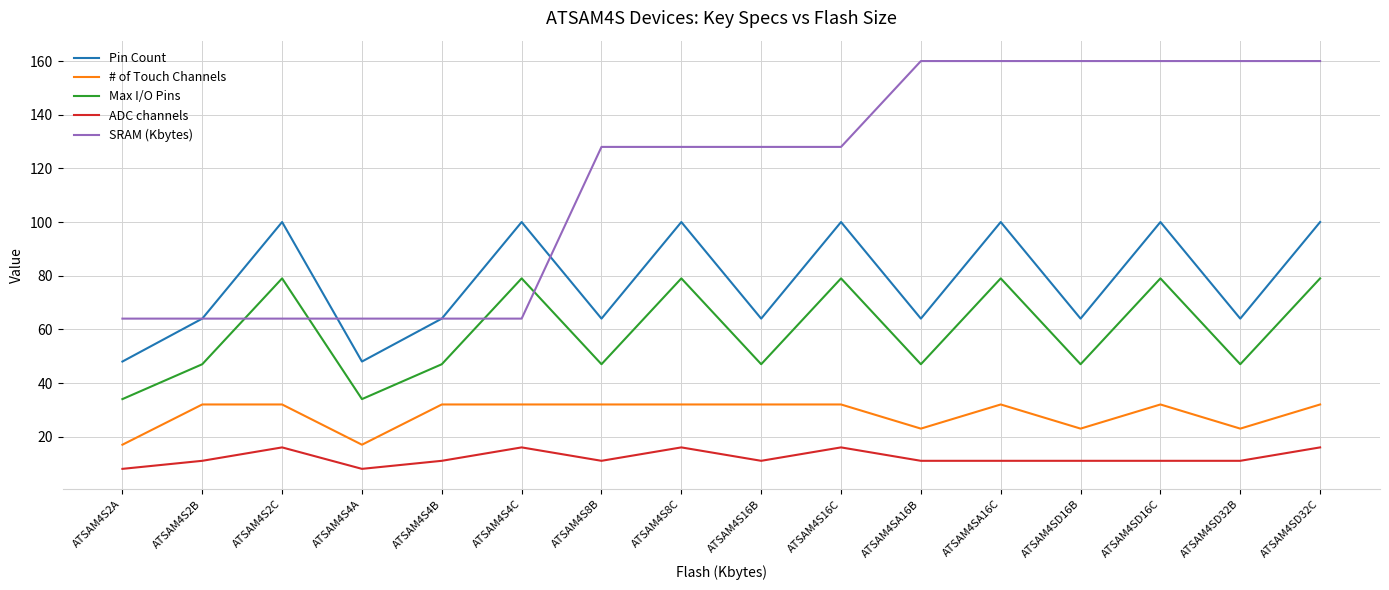

Between ATSAM4S4C and ATSAM4SD16C, which series saw the biggest shift?

SRAM (Kbytes)